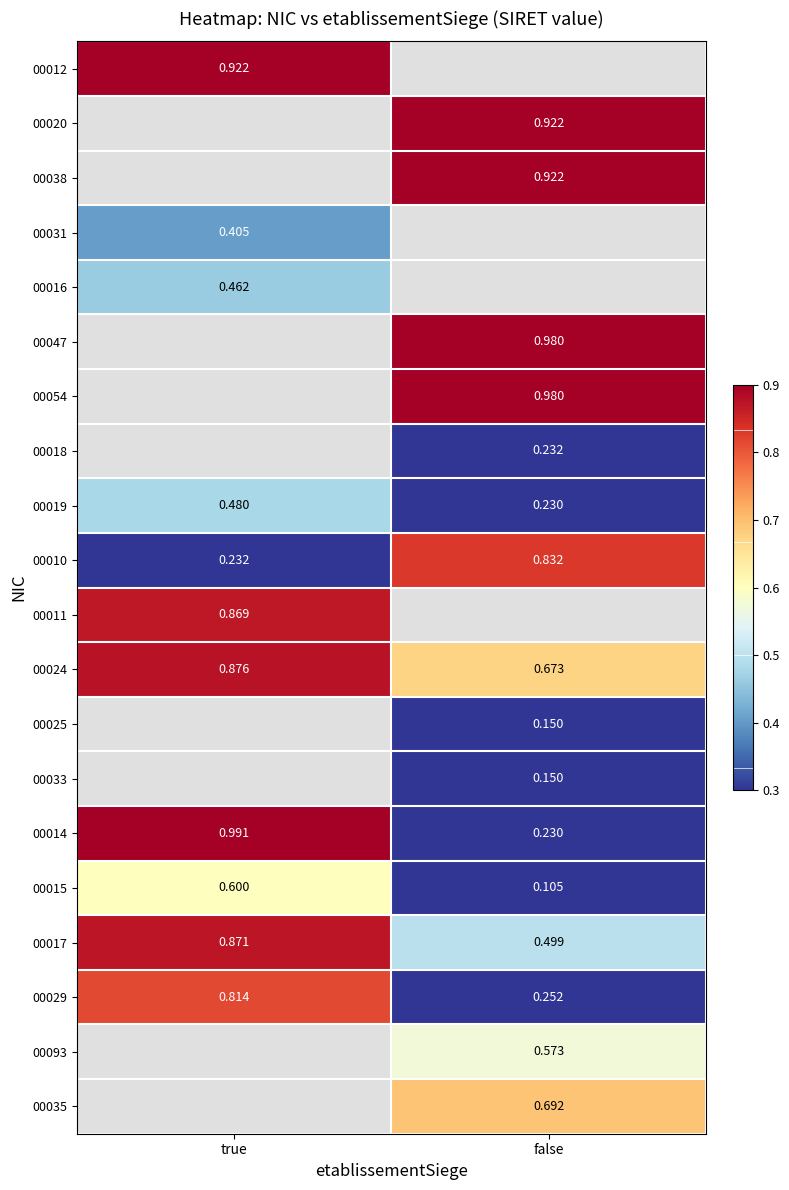

Where is 00019 nearest to the value 0?

false